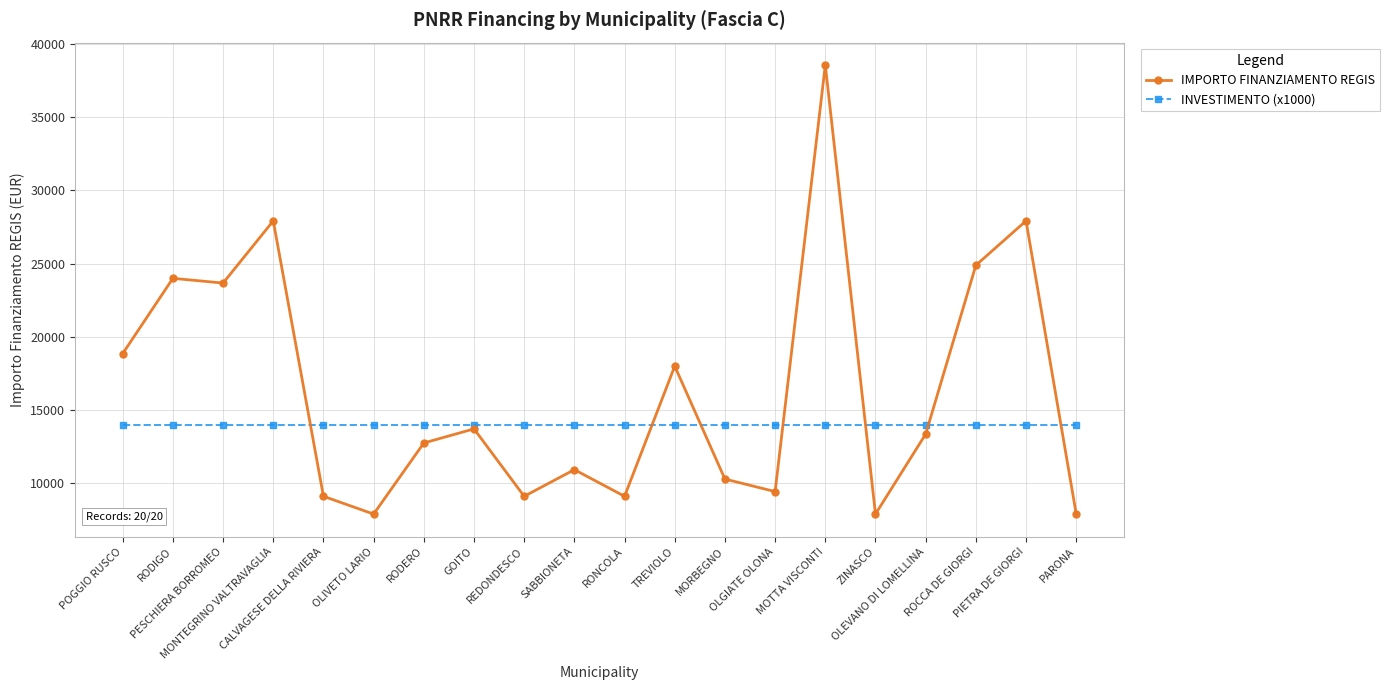

Reading left to right, extract all data points from this chart.

IMPORTO FINANZIAMENTO REGIS: 18854	23996	23673	27922	9105	7891	12747	13712	9105	10926	9105	17997	10284	9427	38565	7891	13354	24887	27922	7891
INVESTIMENTO (x1000): 14000	14000	14000	14000	14000	14000	14000	14000	14000	14000	14000	14000	14000	14000	14000	14000	14000	14000	14000	14000